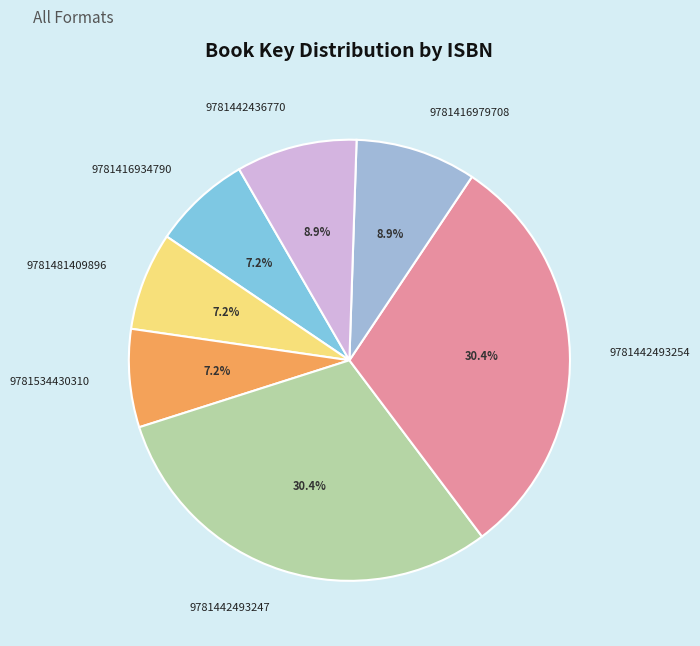

Is it true that 9781416934790 is 19% of the pie?

False